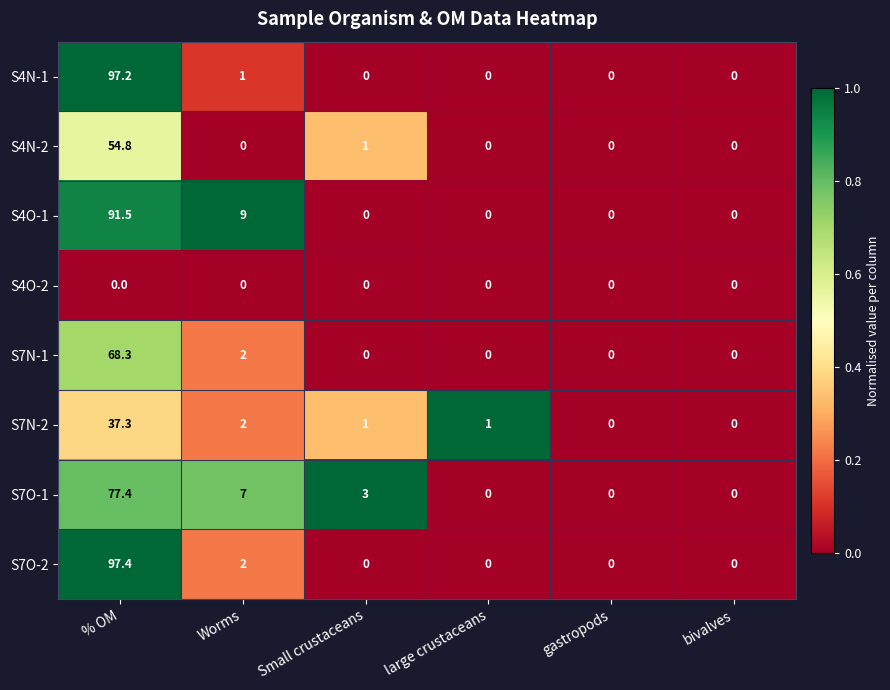

Rank the series by their maximum value, from lowest to highest.

S4O-2, S7N-2, S4N-2, S7N-1, S7O-1, S4O-1, S4N-1, S7O-2